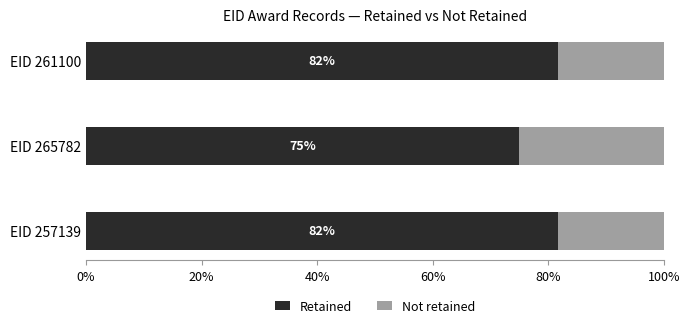

What is the average value of the Retained series?

79.4